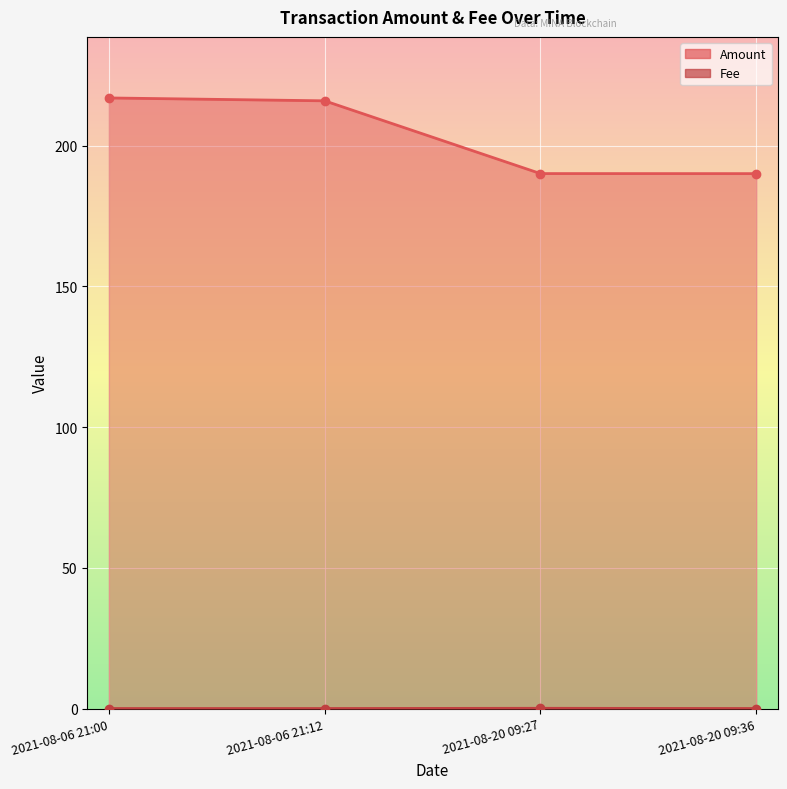

True or false: Amount has a value of 216.0 at 2021-08-06 21:12.

True